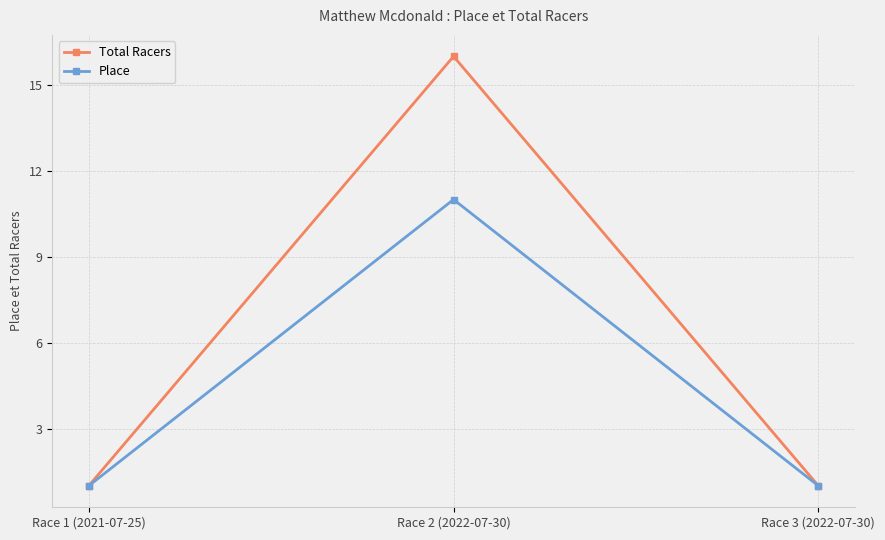

What is the value of the Total Racers point at the 2nd from the left?

16